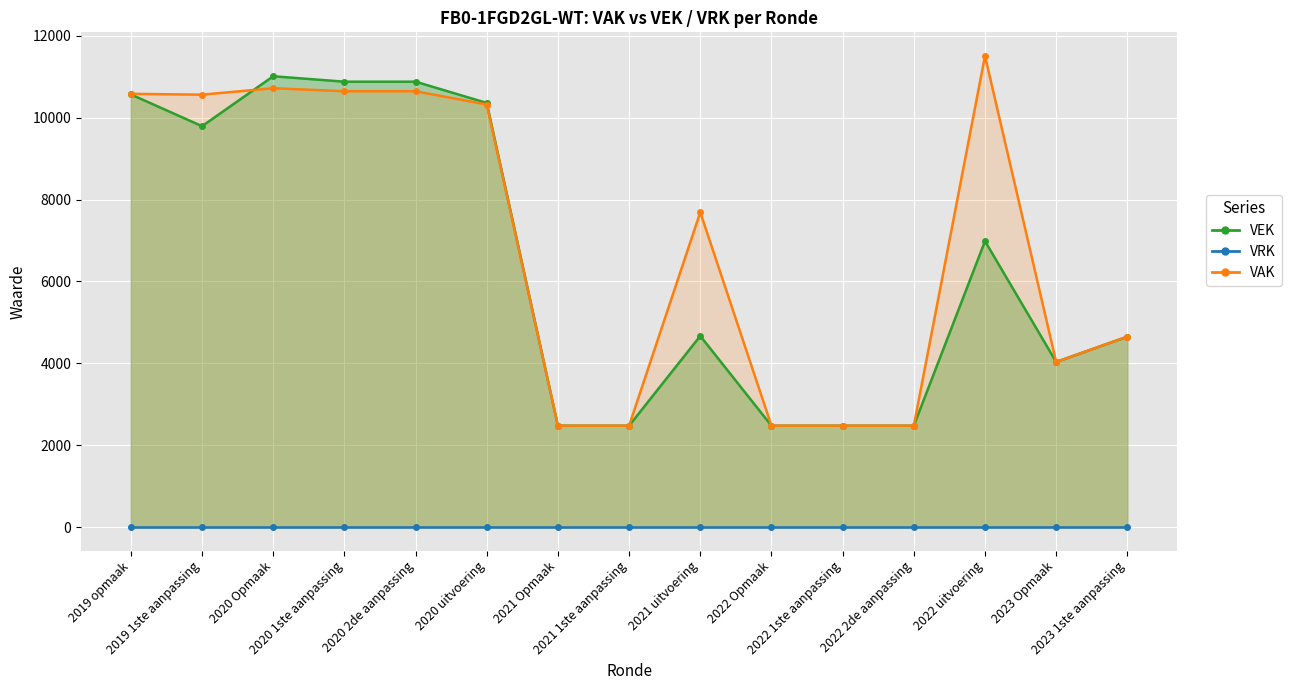

At which category does the data reach its first local valley?

2019 1ste aanpassing